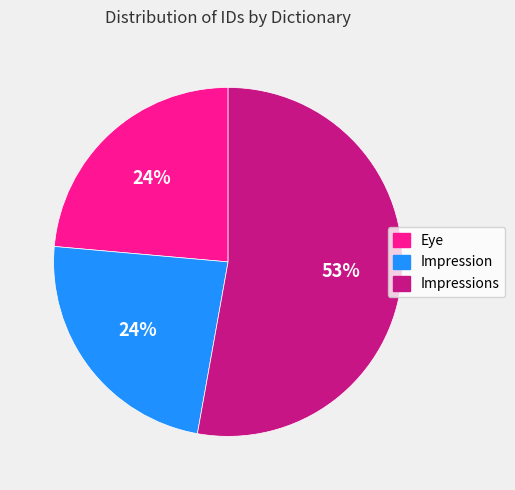

To the nearest percent, what percentage of the pie is Eye?

24%